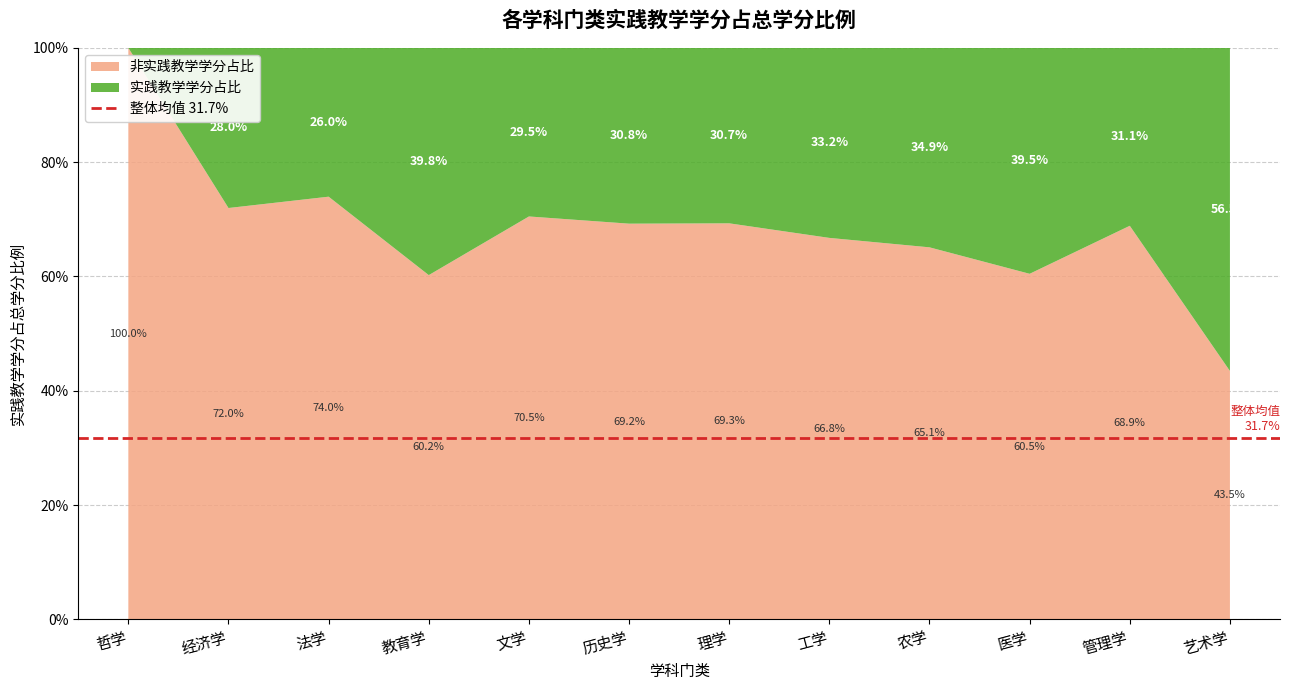

Reading right to left, list all the values displayed in this chart.

0.6	0.3	0.4	0.3	0.3	0.3	0.3	0.3	0.4	0.3	0.3	0.0